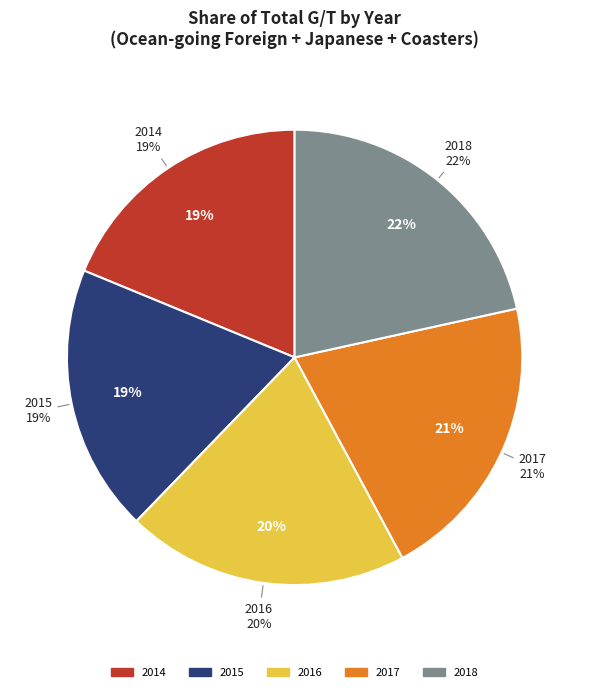

The 2017 slice represents 21% of the pie. True or false?

True